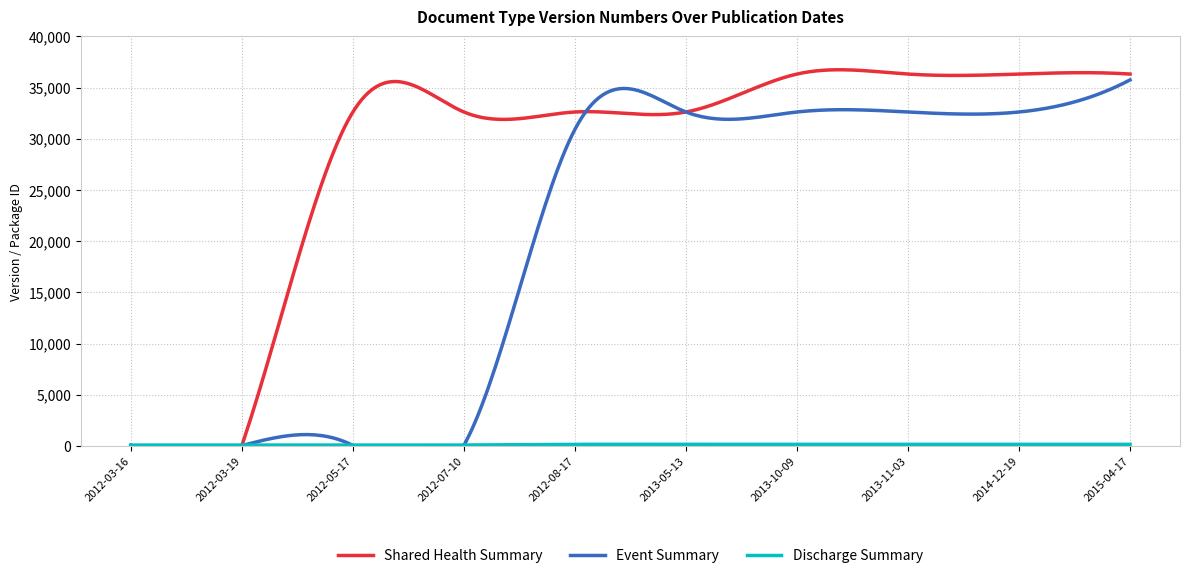

Does the chart have visible grid lines?

Yes